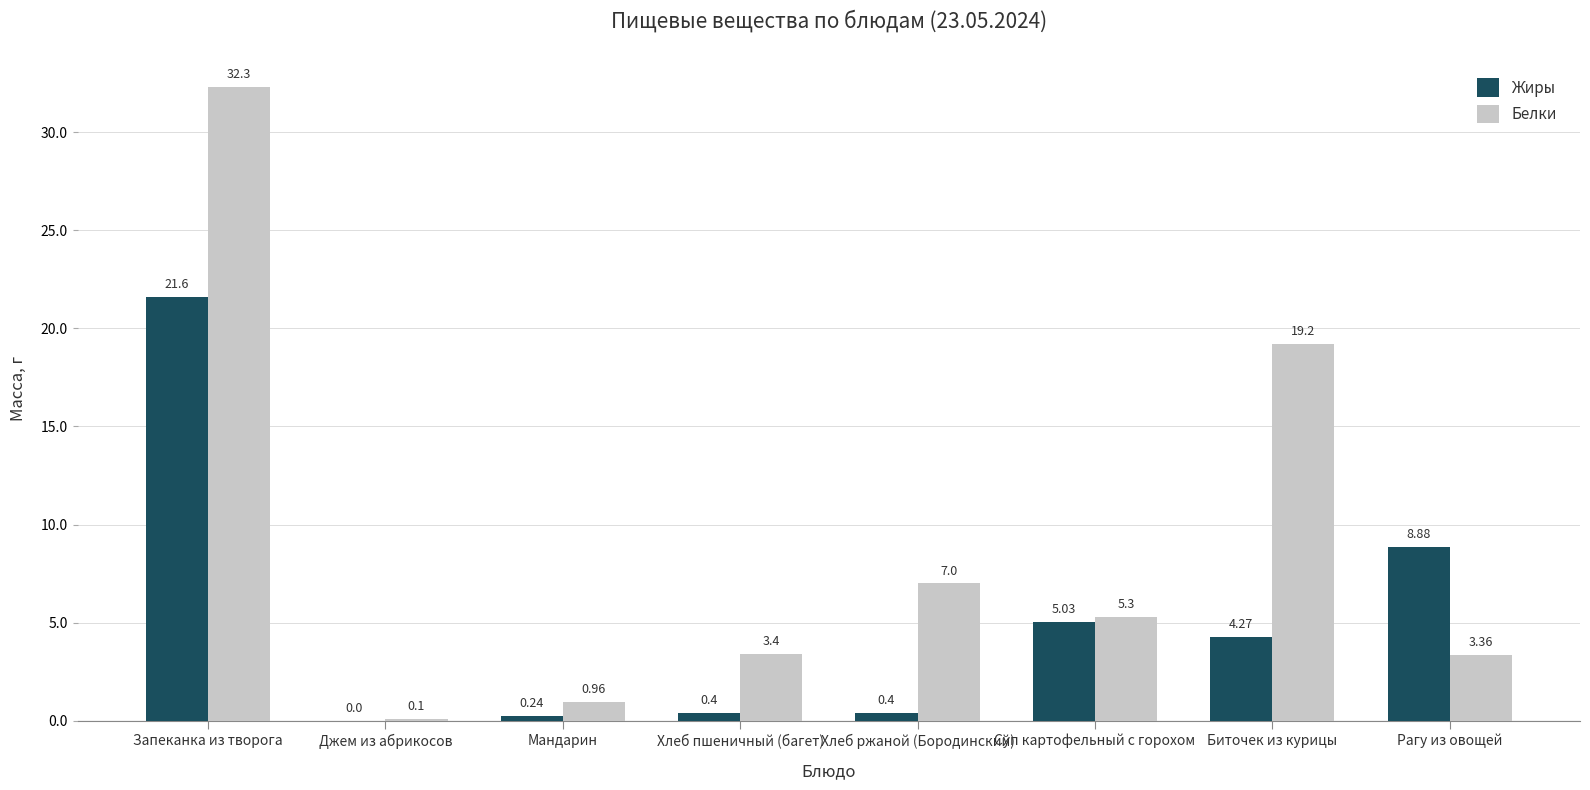

Where does the Белки series first go above 5?

Запеканка из творога